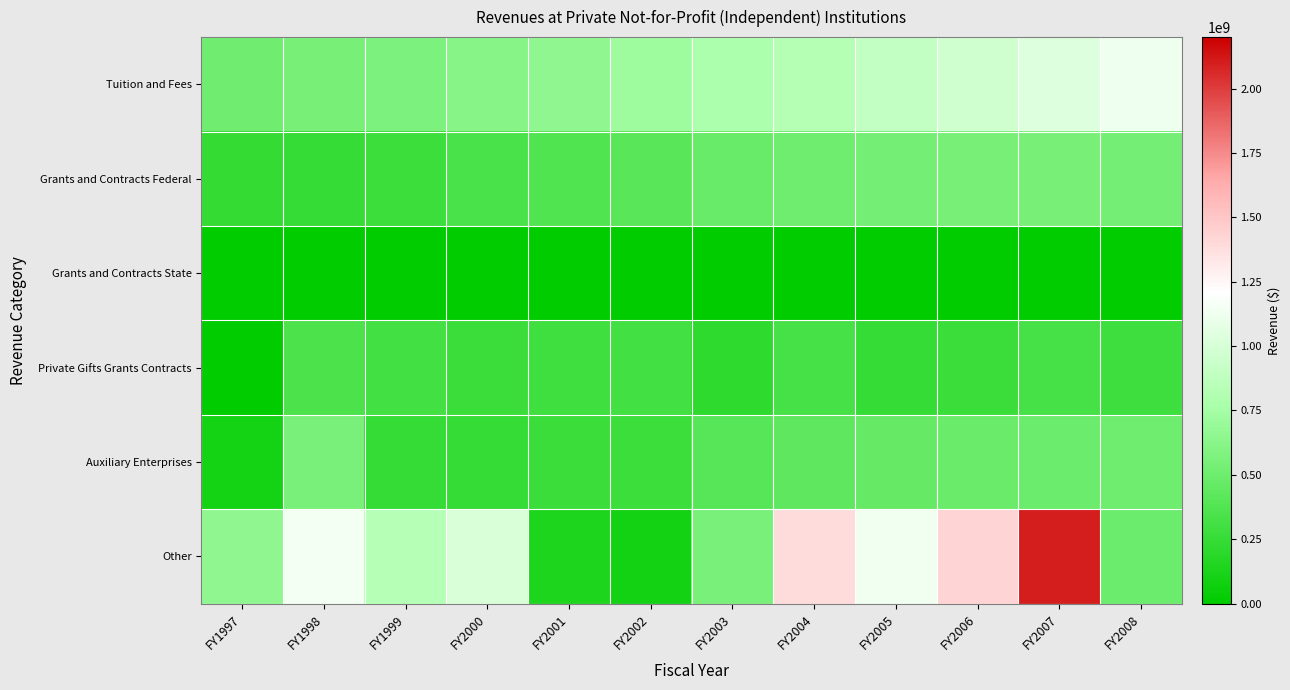

At how many categories does at least one series exceed 161698827?

12